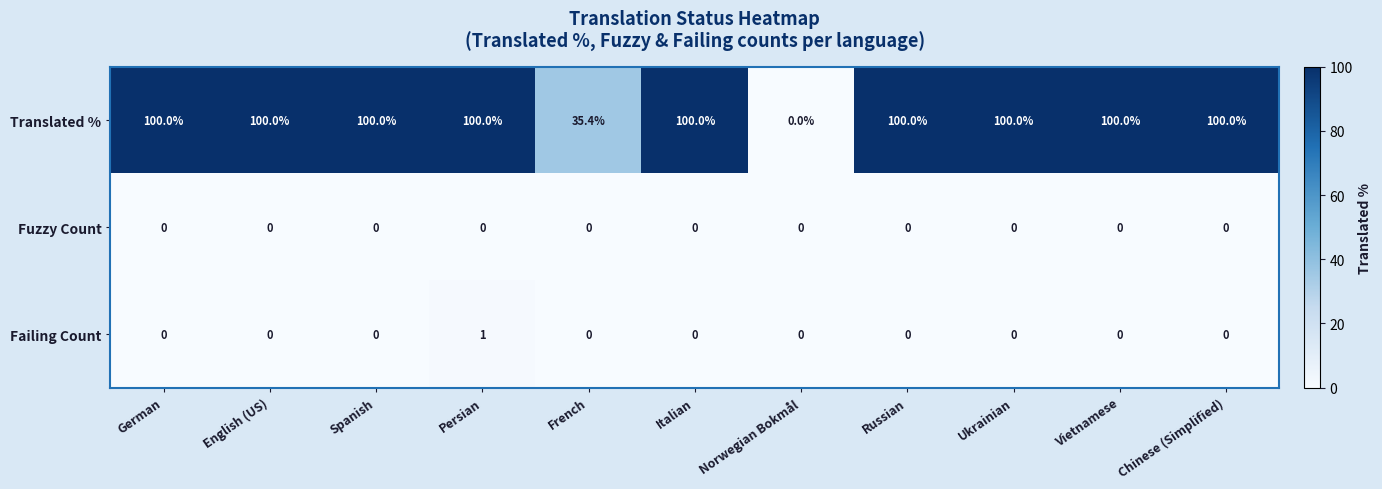

What is the sum of all Translated % values?

935.4